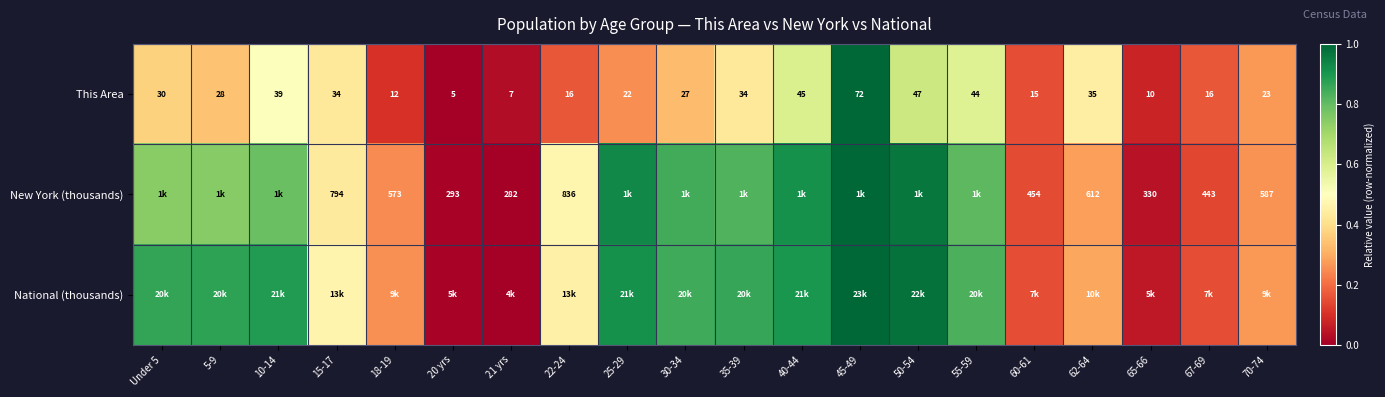

True or false: New York (thousands) has a value of 1.1 at 35-39.

False